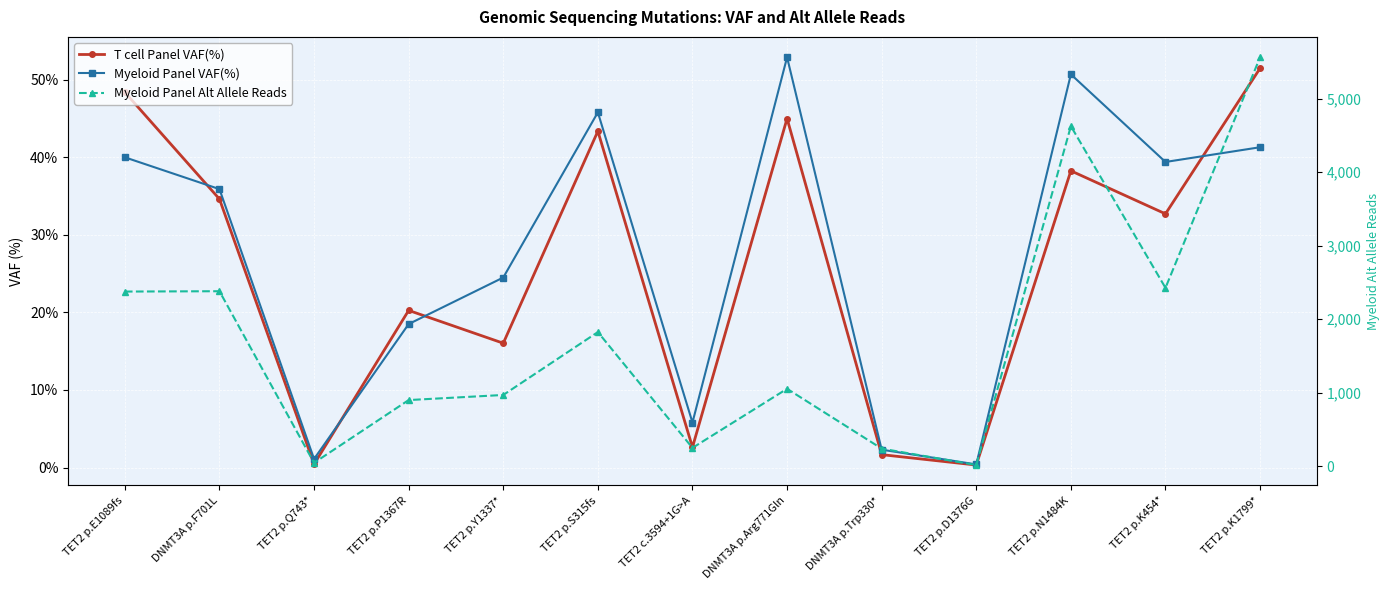

At which label is T cell Panel VAF(%) closest to 25?

TET2 p.P1367R